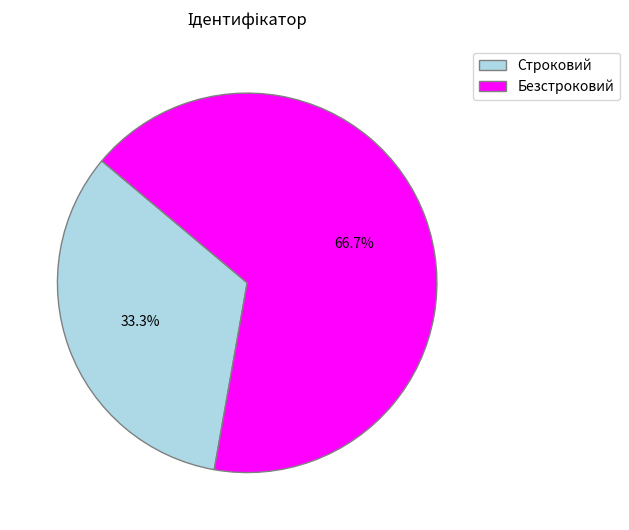

Which has a higher value, Безстроковий or Строковий?

Безстроковий